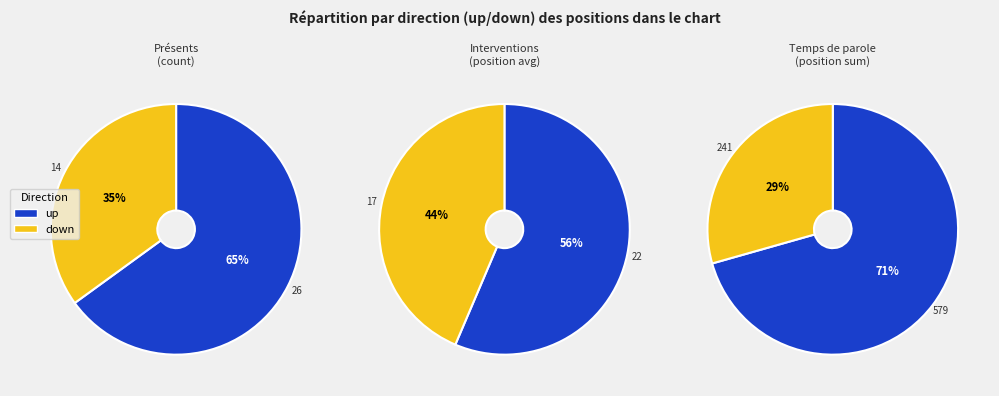

Is there a majority slice in this chart?

Yes